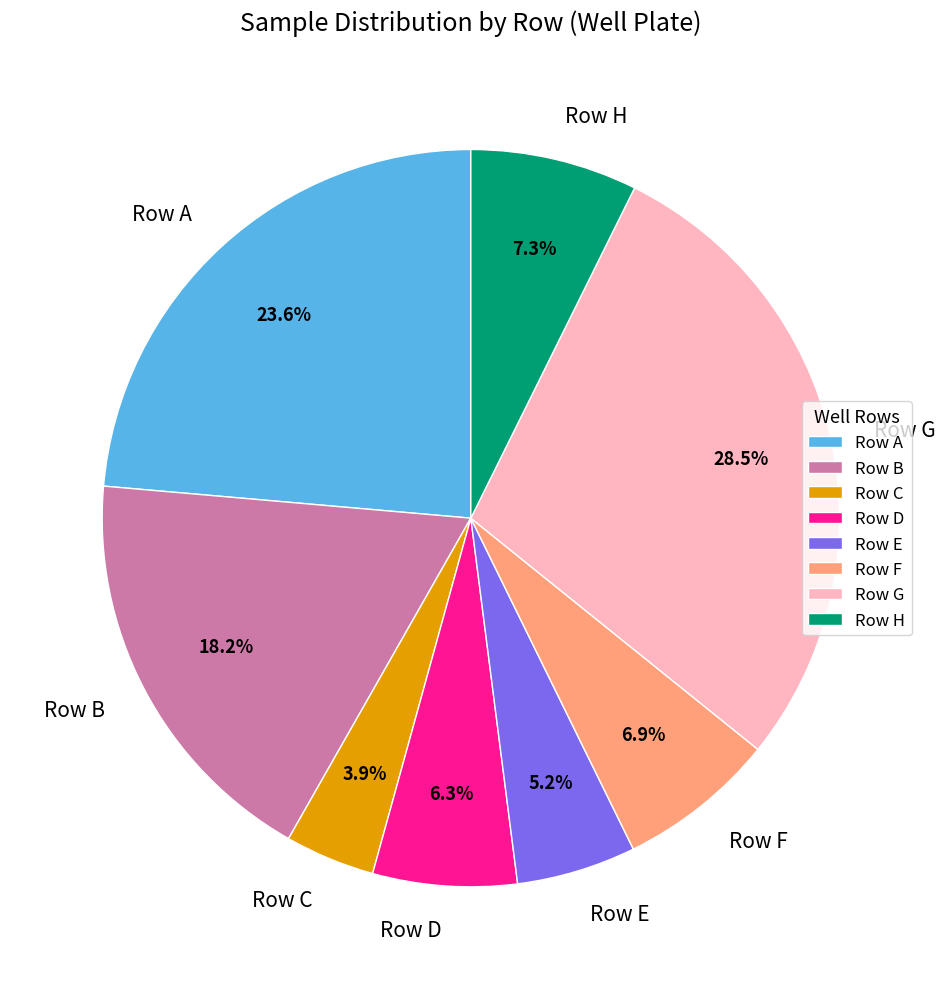

Is there a majority slice in this chart?

No